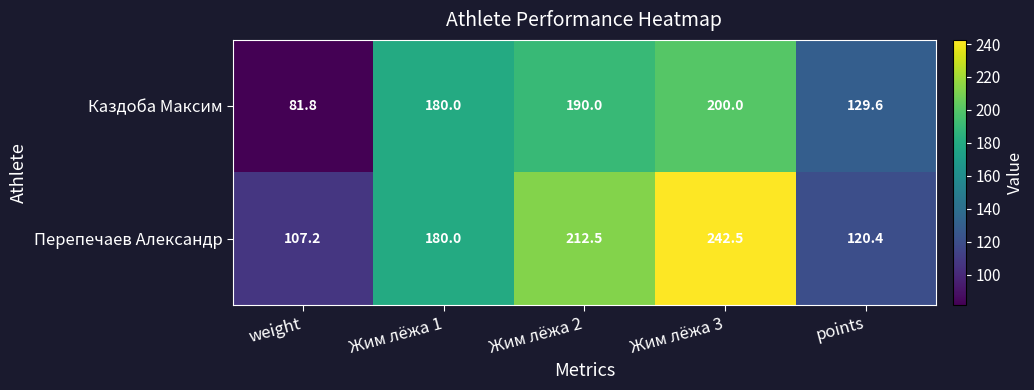

Between weight and points, which series saw the biggest shift?

Каздоба Максим